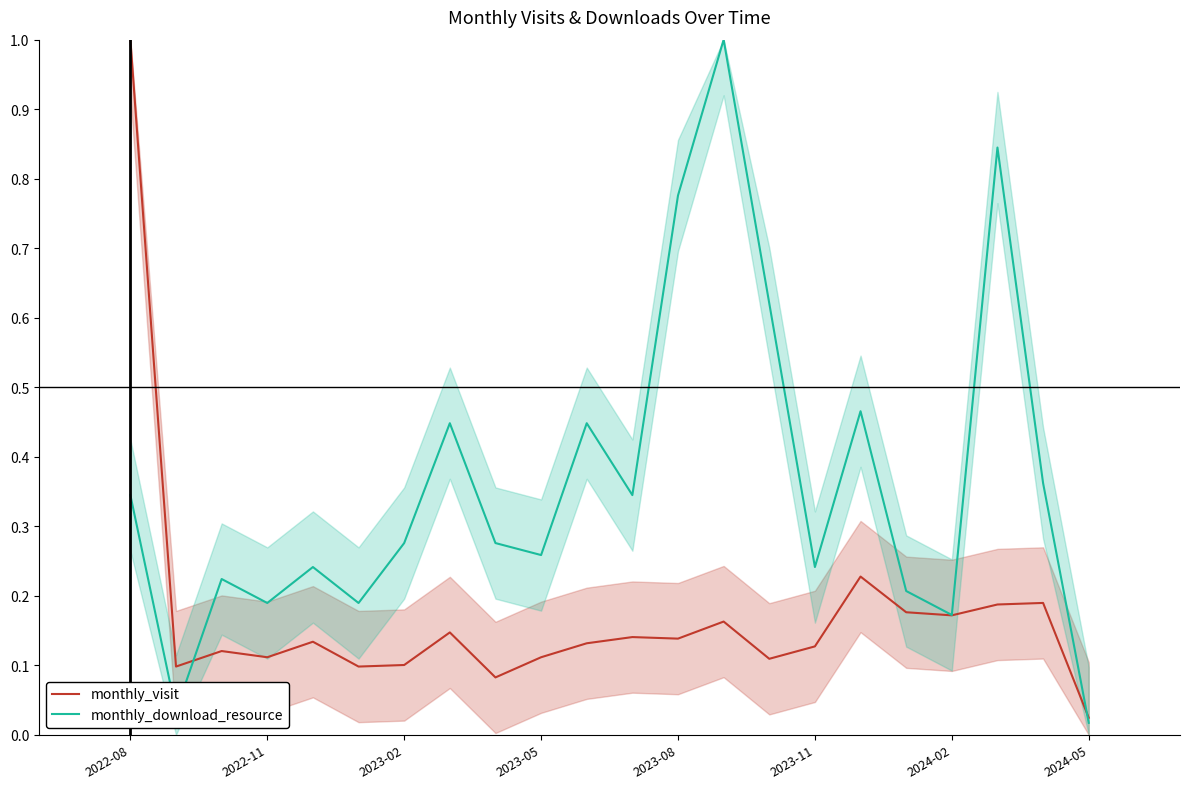

How many interior local valleys does the monthly_visit series have?

7